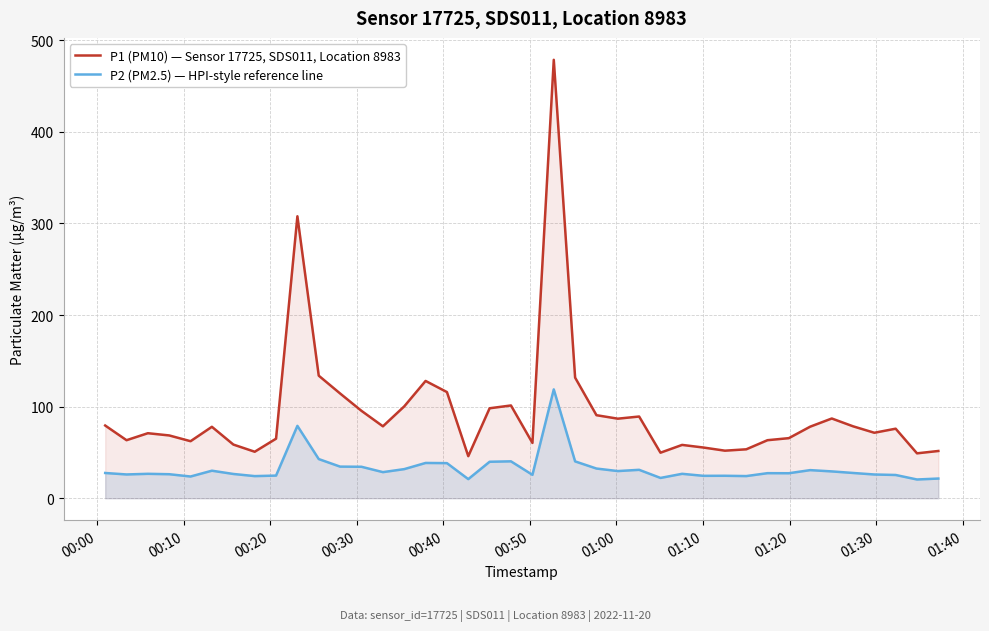

What is the value of the P1 (PM10) — Sensor 17725, SDS011, Location 8983 point at the 8th from the left?

50.8